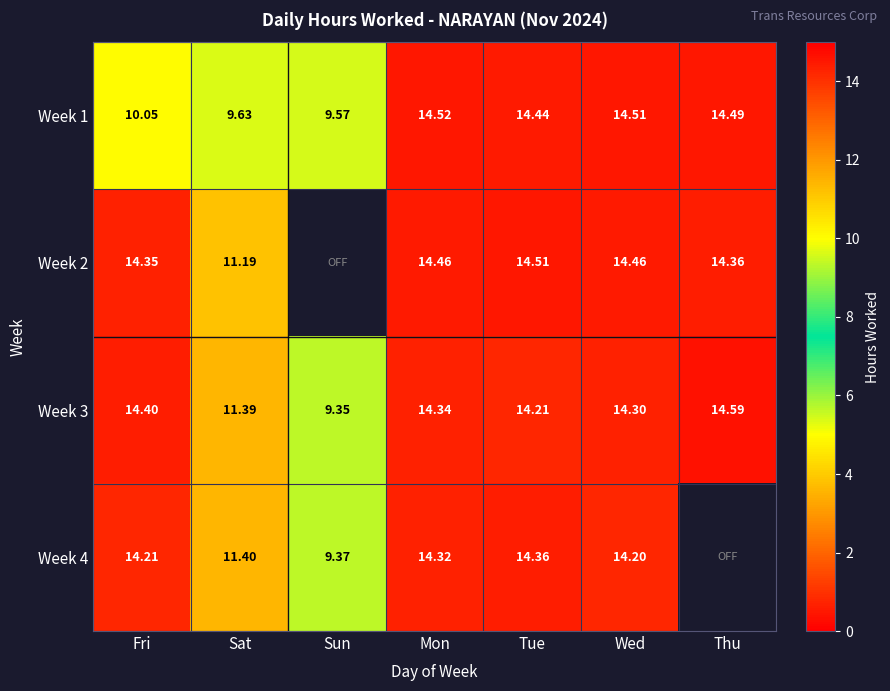

At which label is Week 3 closest to 11?

Sat